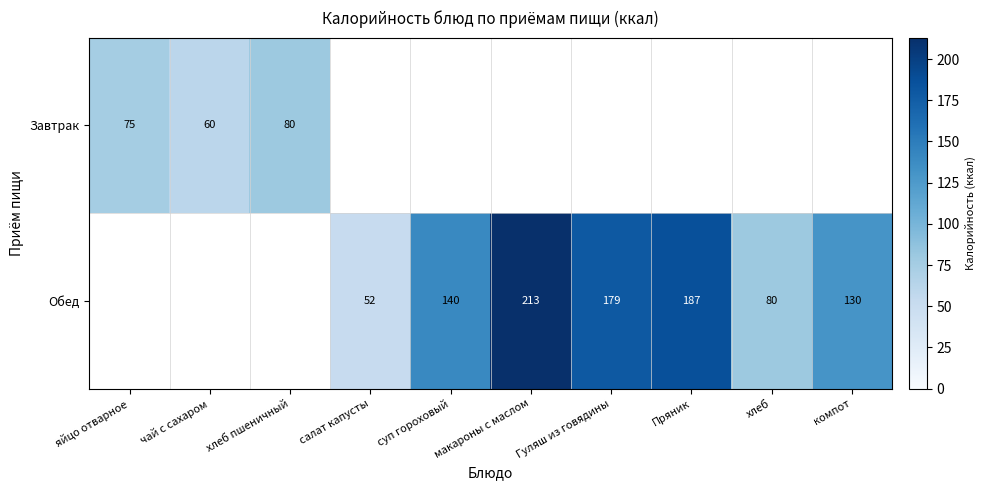

What is the total value across all series at макароны с маслом?

213